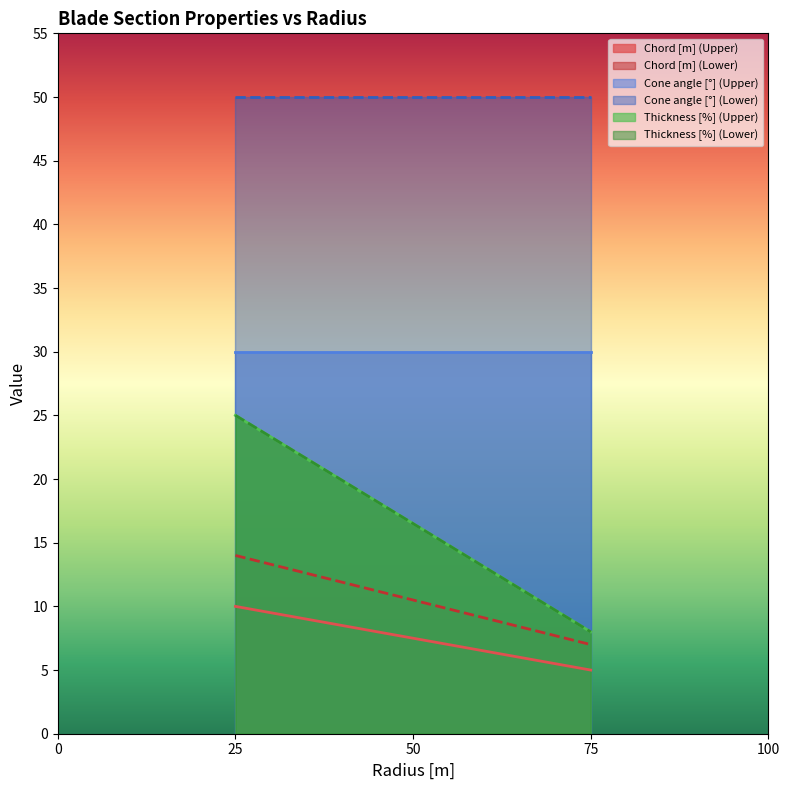

True or false: Thickness [%] and Chord [m] cross at least once.

False